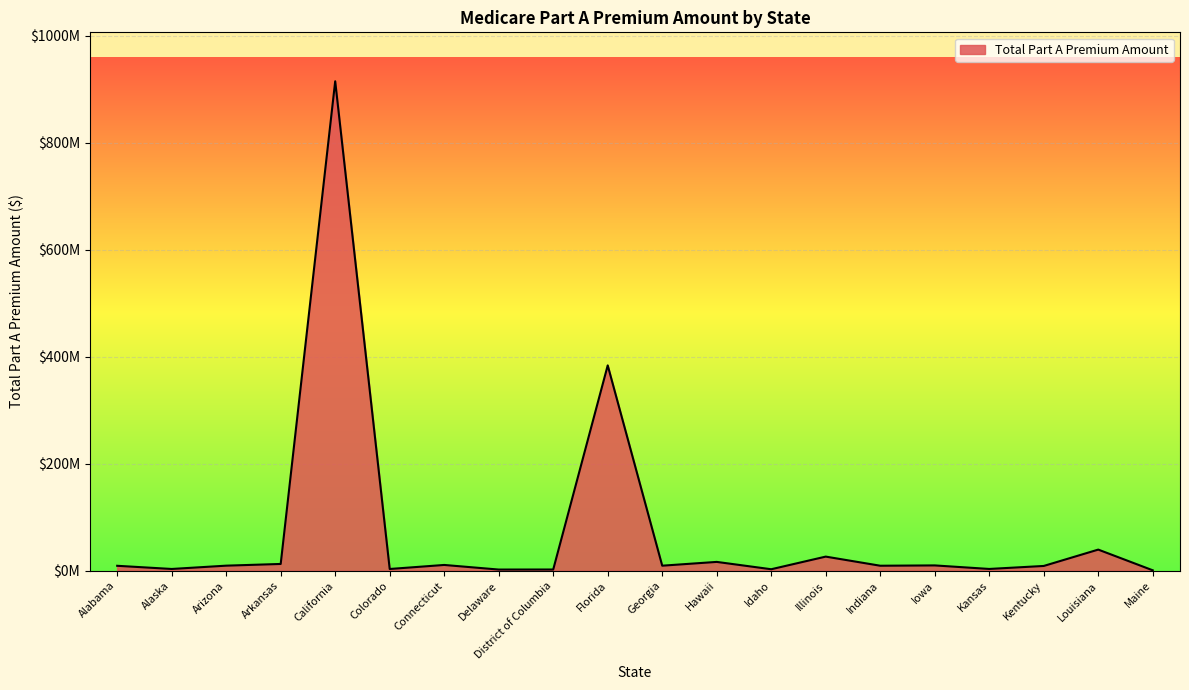

At which label is the value closest to 457822035?

Florida